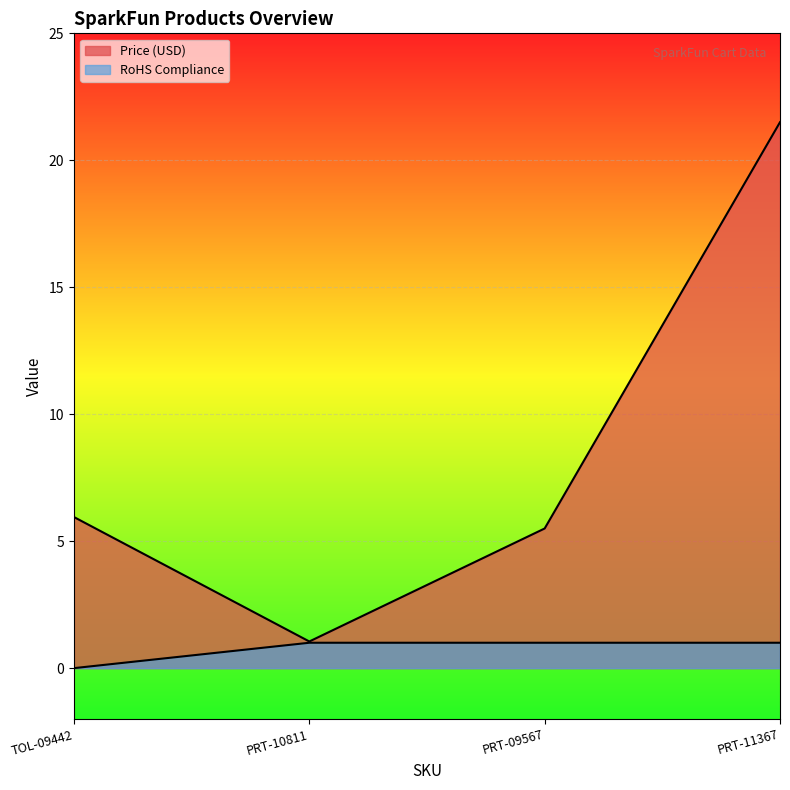

Reading left to right, extract all data points from this chart.

Price (USD): 6.0	1.1	5.5	21.5
RoHS Compliance: 0.0	1.0	1.0	1.0